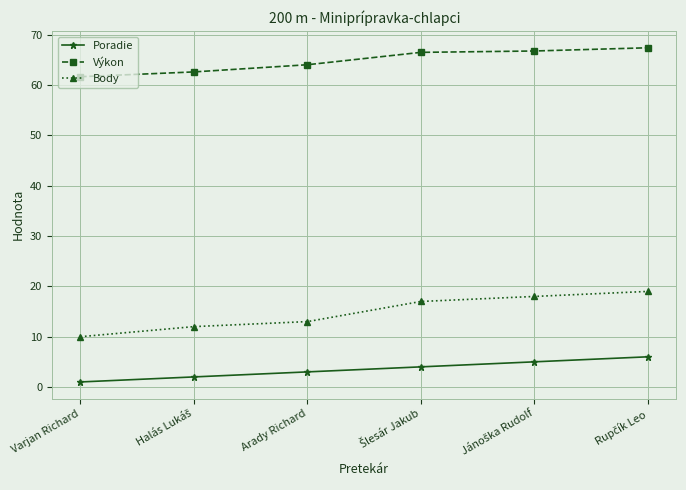

What are all the series names shown in the legend?

Poradie, Výkon, Body